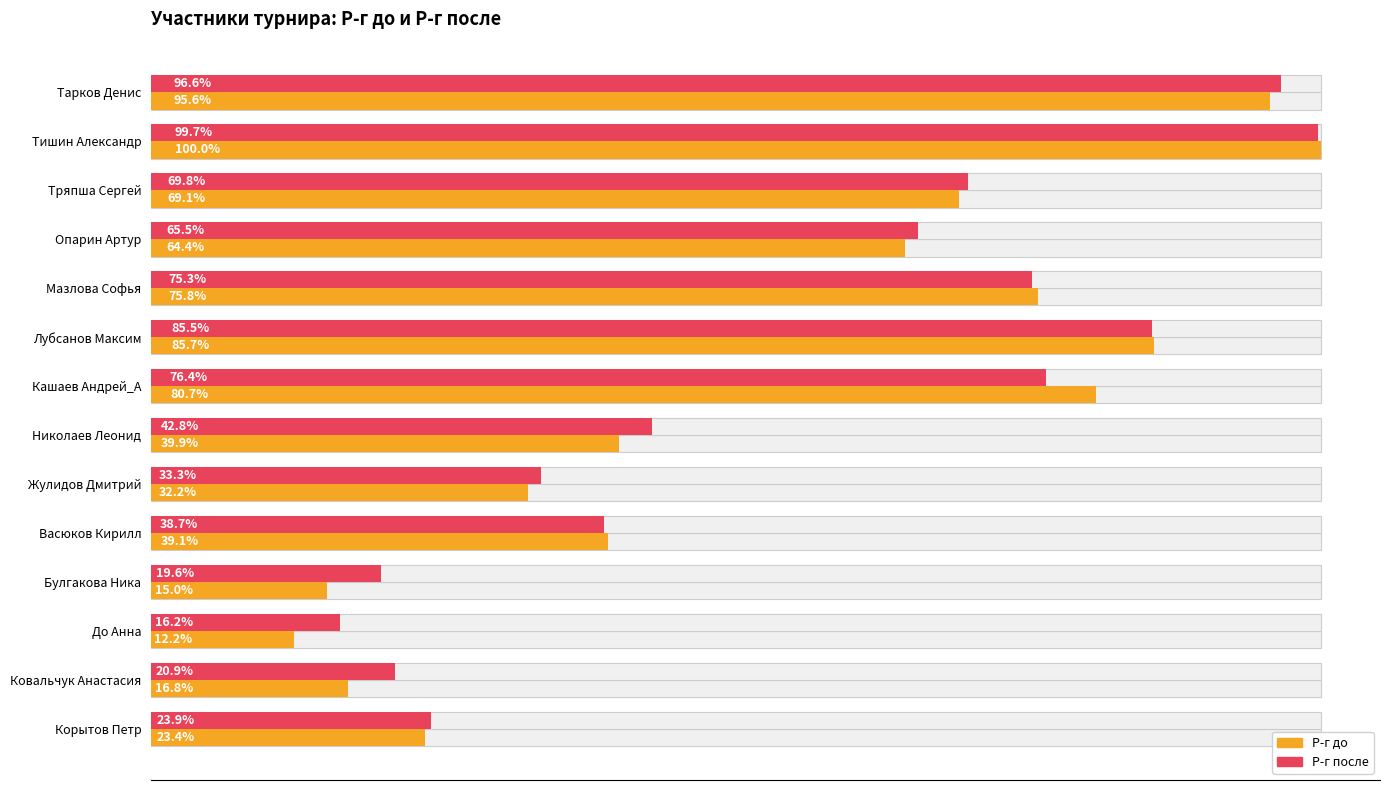

True or false: Р-г до has a value of 923 at Корытов Петр.

False